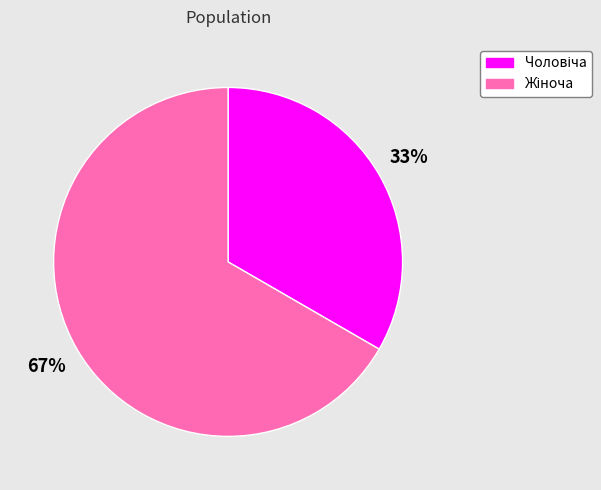

Does any single category account for the majority?

Yes